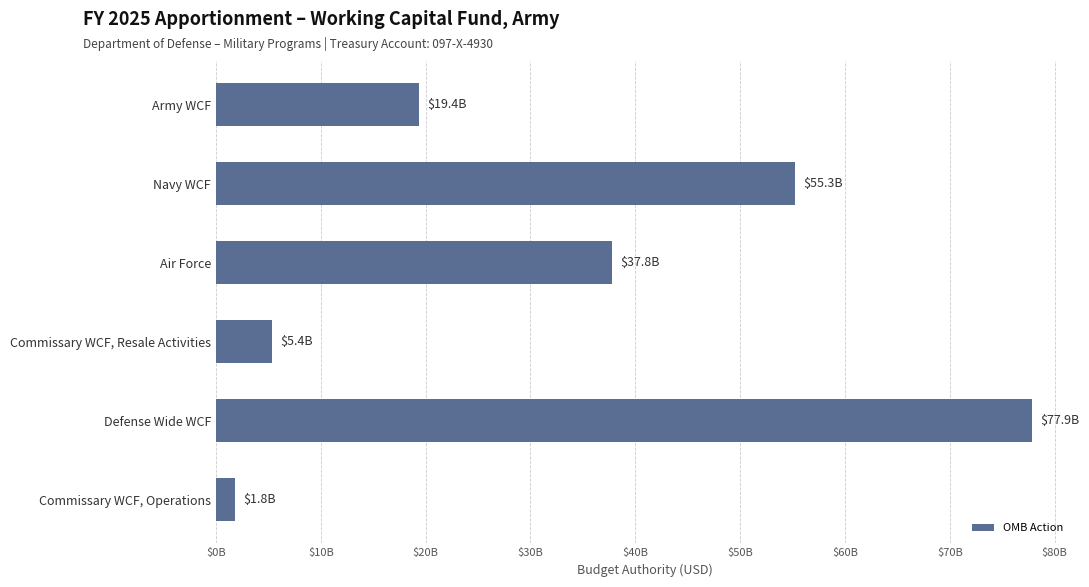

Where is the data nearest to the value 39860521469?

Air Force